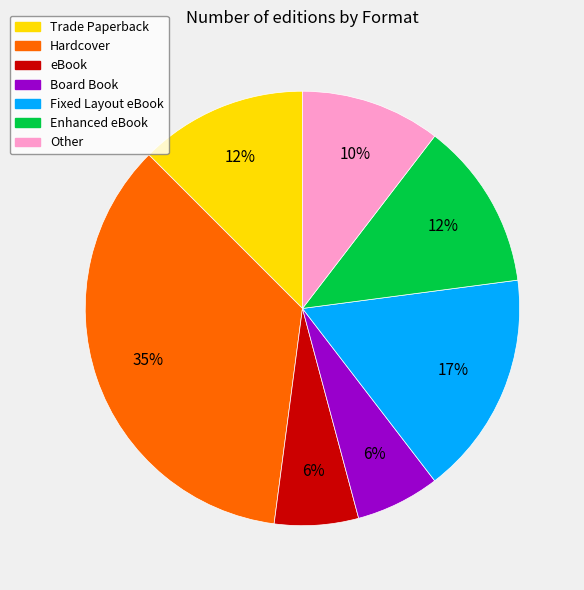

To the nearest percent, what is the average slice percentage?

14%